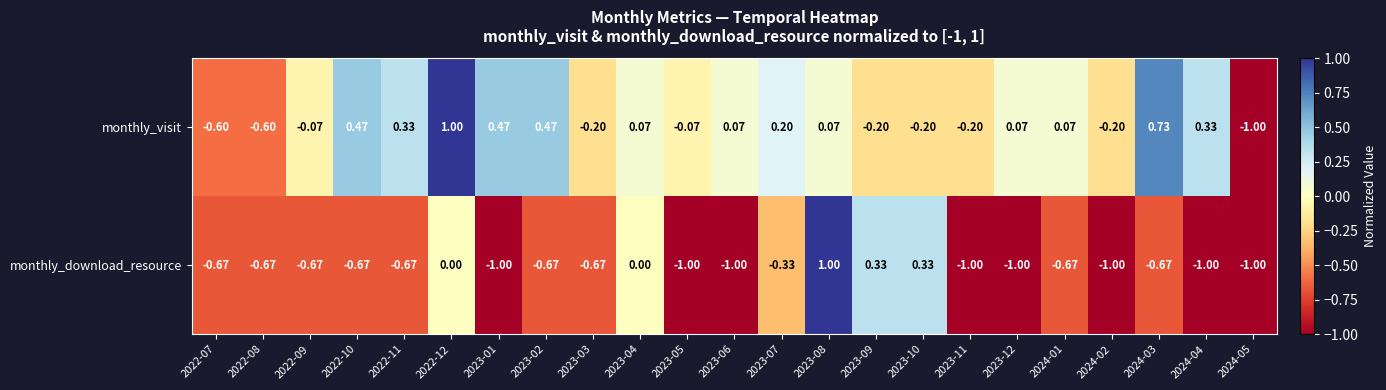

How many data points does each series have?

23